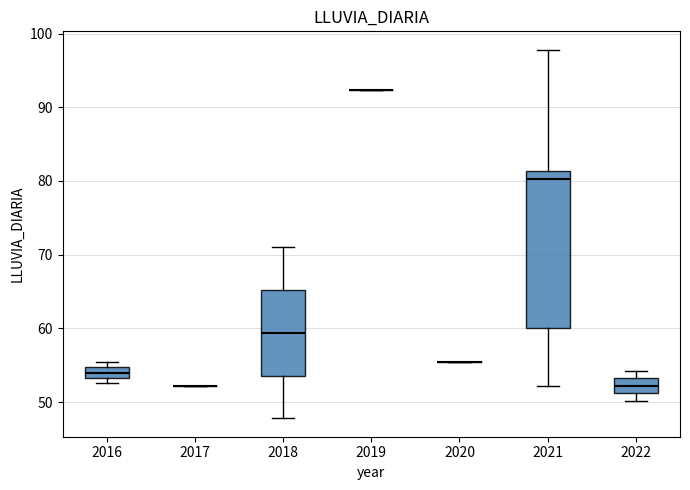

Comparing the boxes themselves (not the whiskers), which one is the tallest?

2021